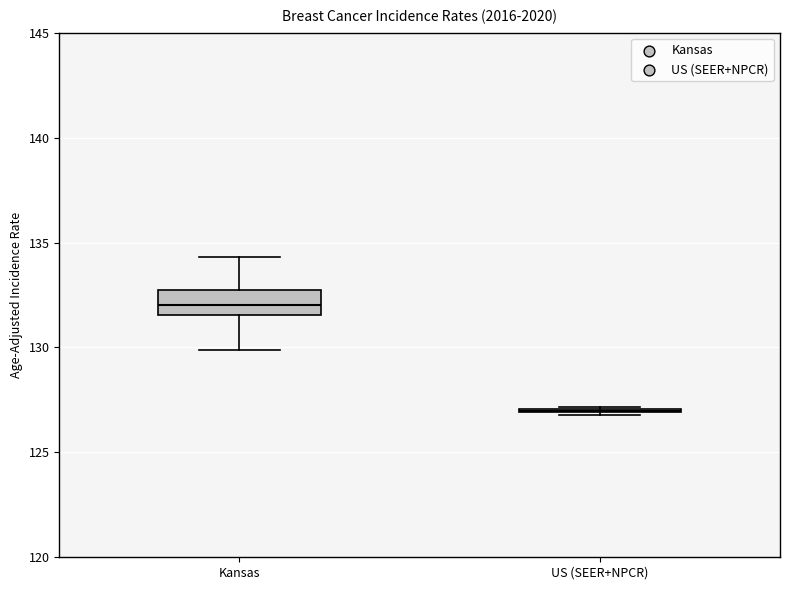

Reading left to right, transcribe this box plot: for each box, give where its median line is, the range the box spans, and where its two whiskers end, as read against the y-axis. The values are not printed on the chart, so give them approximately, as read against the axis.

Kansas: median 132.0, box 131.5 to 133.0, whiskers 130.0 to 134.5
US (SEER+NPCR): box collapsed to a line at 127.0, whiskers 127.0 to 127.0